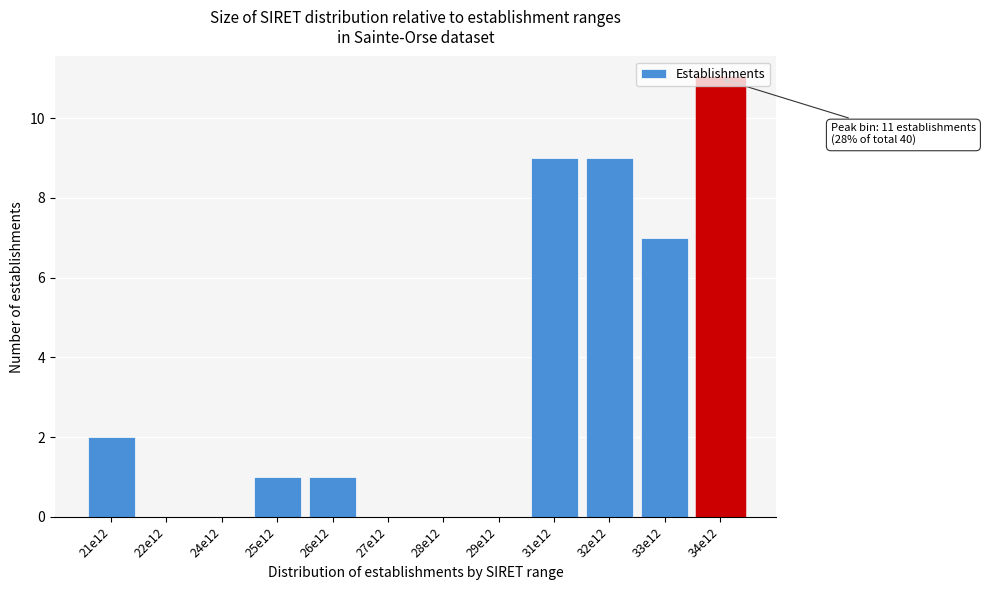

At which label is the value closest to 5?

33e12